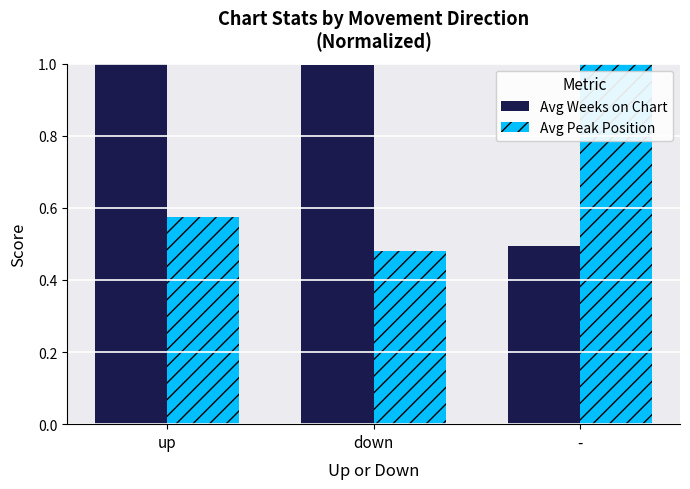

What is the total value across all series at -?

1.5